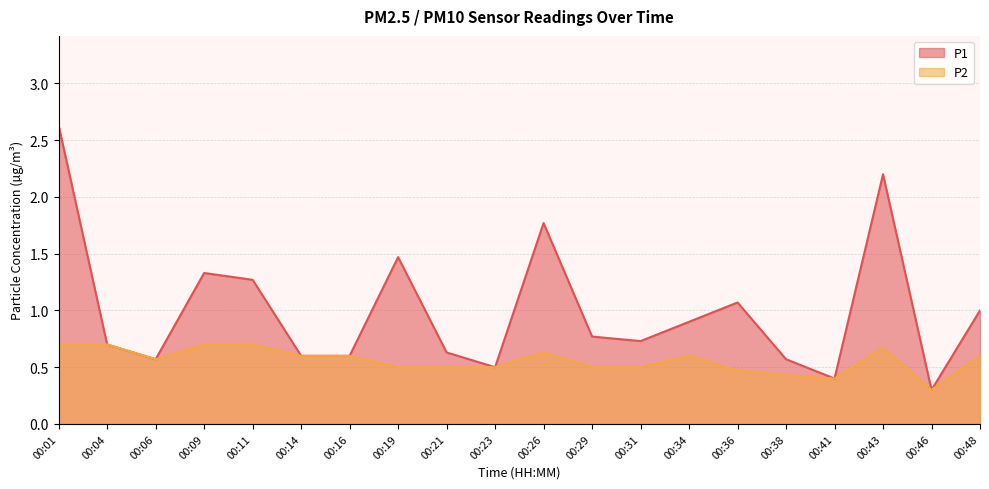

The P2 series shows 0.1 at 00:29. True or false?

False